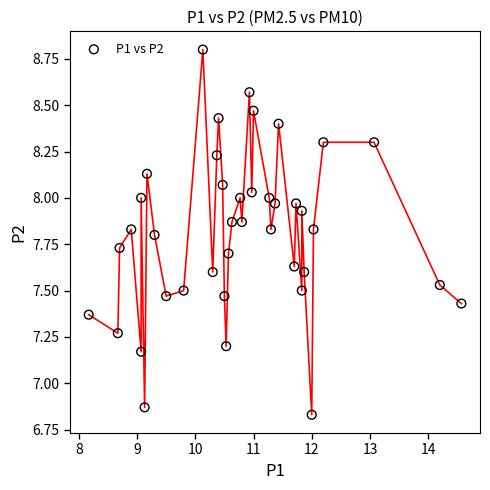

What is the range of Y values (max minus min)?

2.0